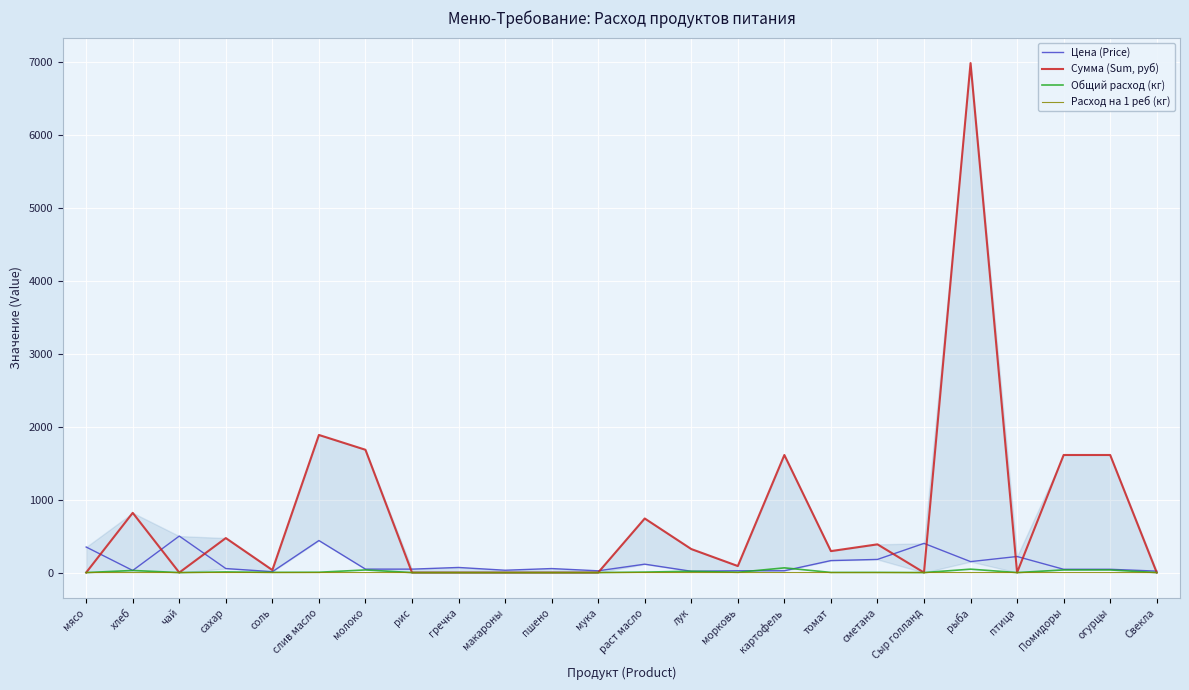

What is the sum of all Сумма (Sum, руб) values?

18540.7